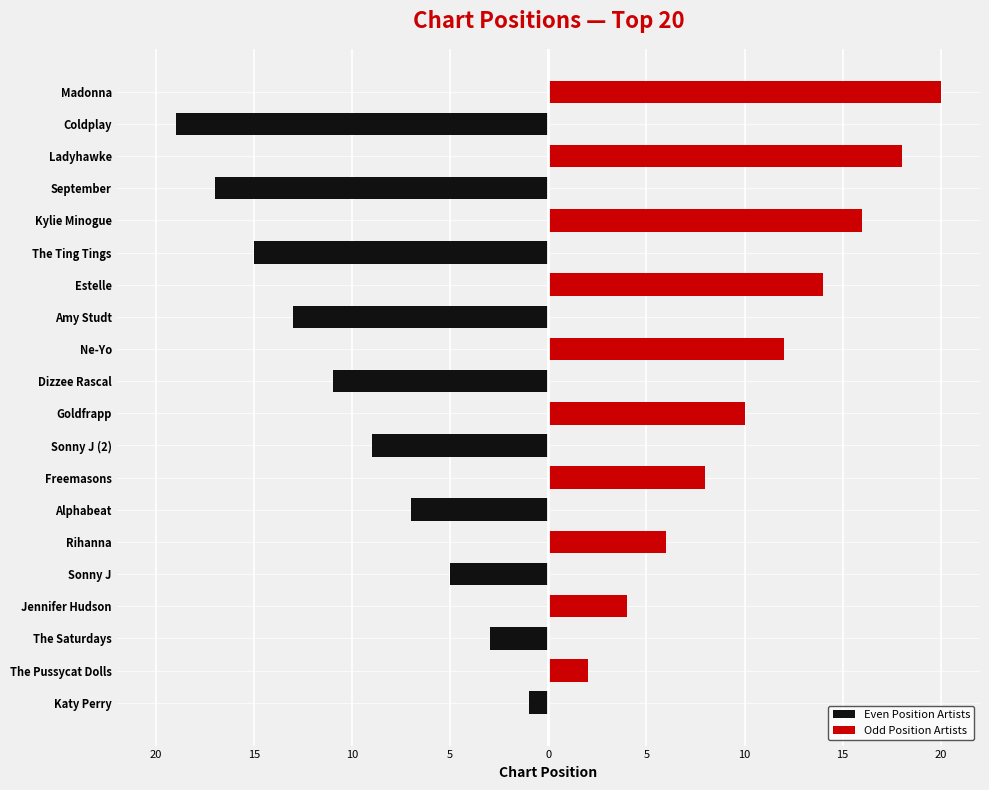

At how many categories does at least one series exceed 17?

2